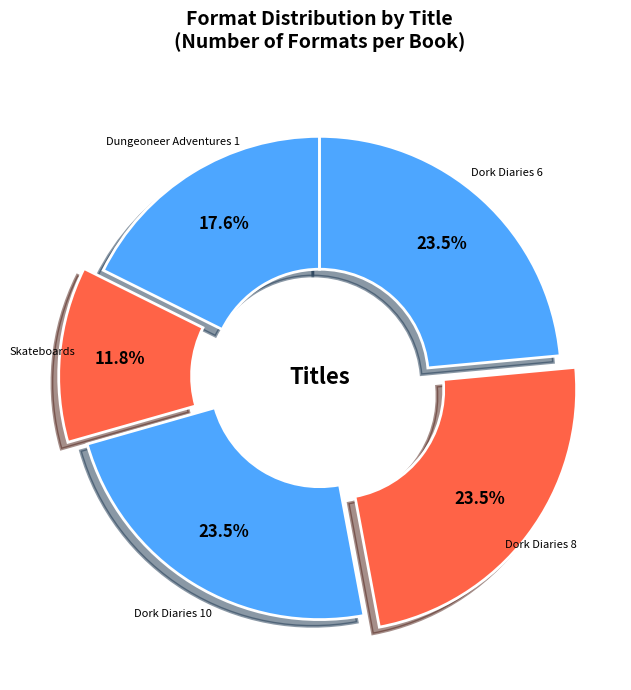

What is the ratio of the value at Dork Diaries 10 to the value at Dungeoneer Adventures 1?

1.3